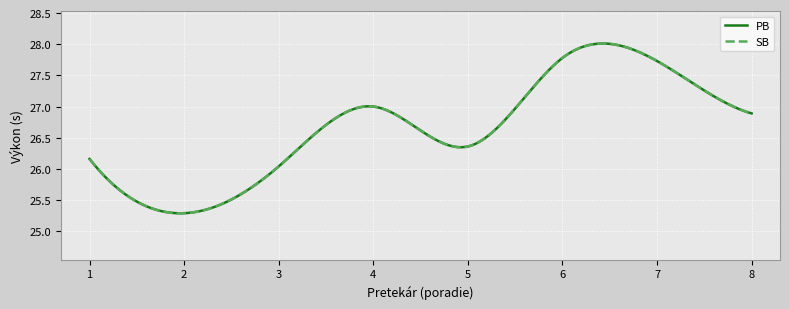

At how many categories does at least one series exceed 26?

7